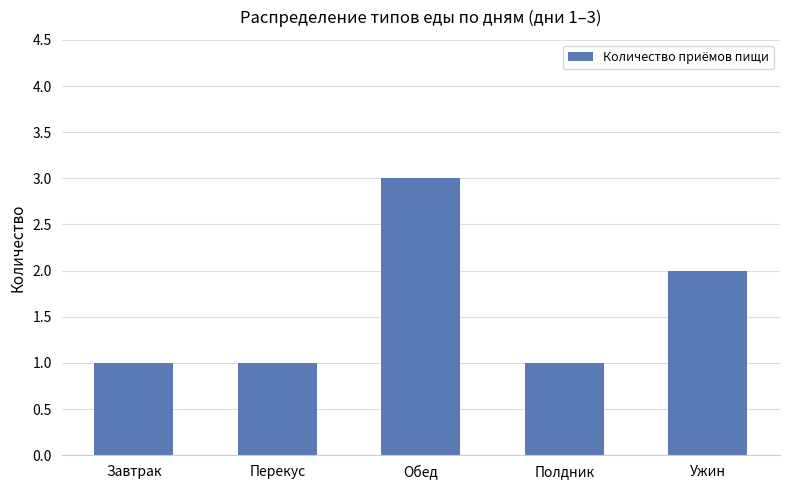

At which label is the value closest to 2?

Ужин